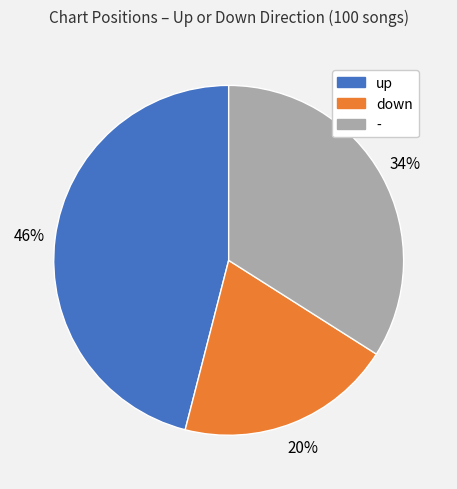

How many slices are in this pie chart?

3